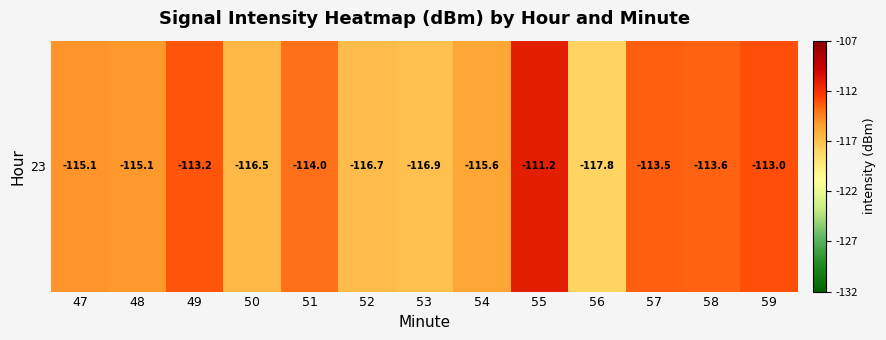

The value at 57 is -184.8. True or false?

False